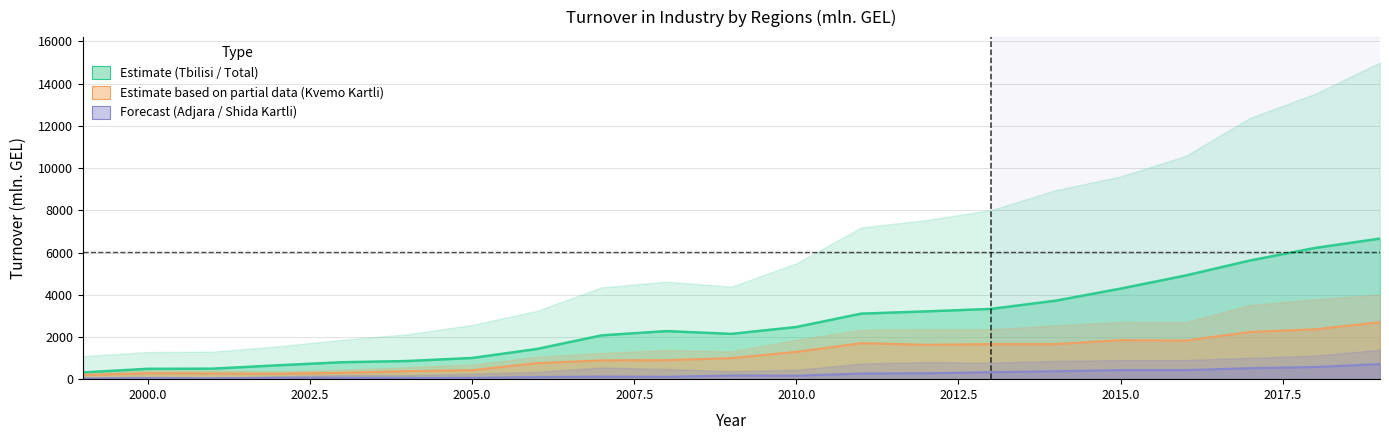

What is the greatest value displayed?

6658.2